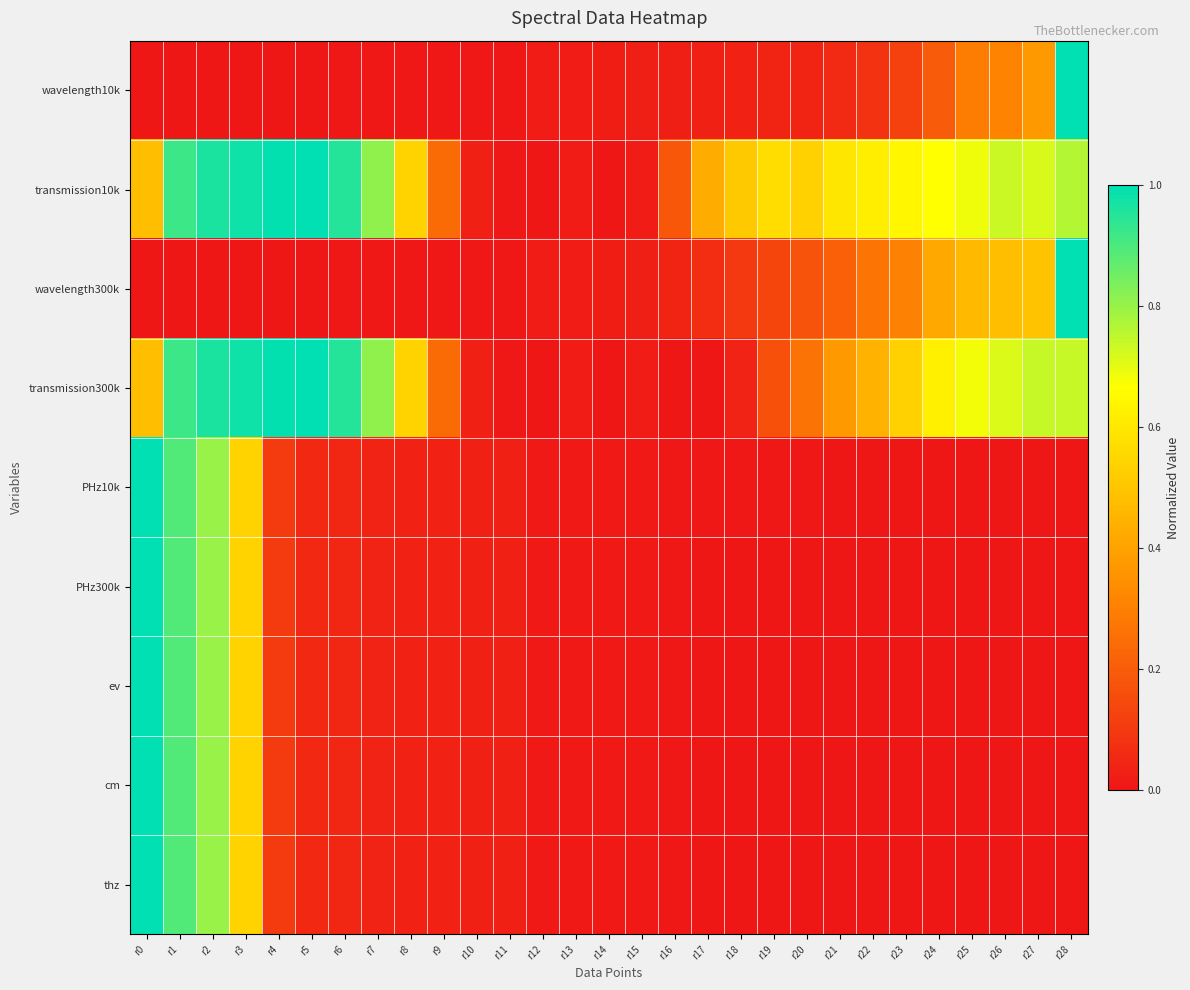

How many distinct data groups are displayed?

9